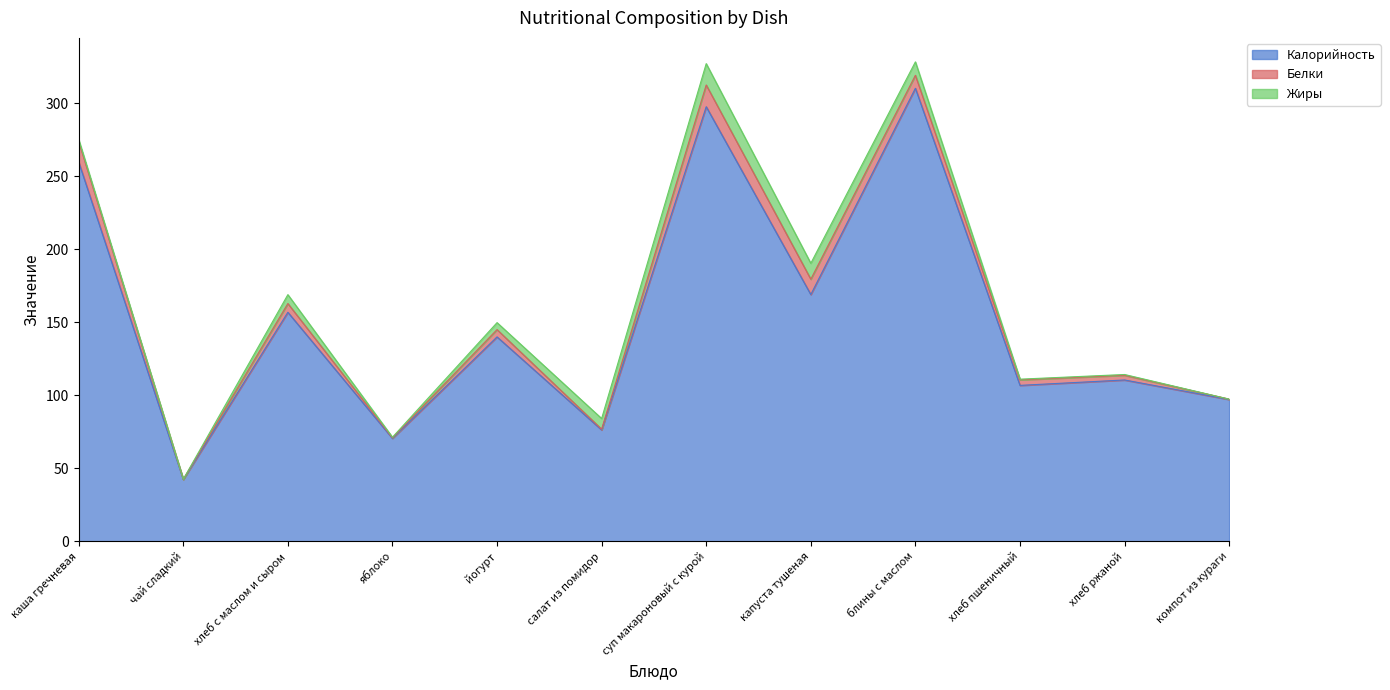

True or false: Белки and Калорийность intersect in this chart.

False